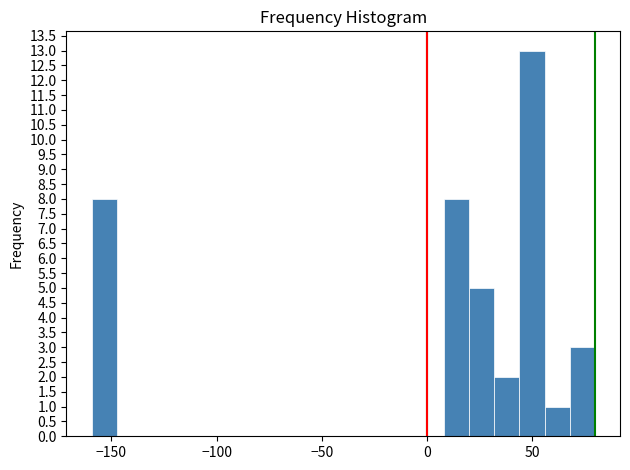

Around what value on the x-axis is the tallest bar? Give the approximate position of its centre, as read against the axis.

50